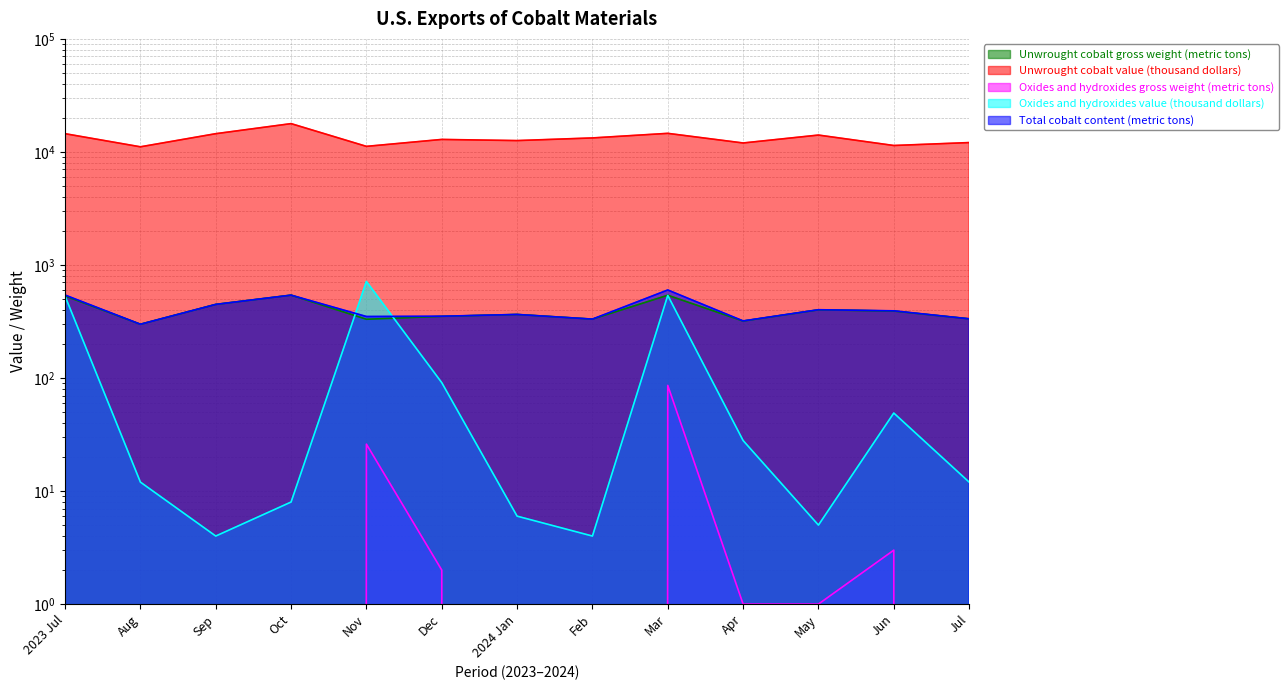

List the series in order of their peak value, lowest first.

Oxides and hydroxides gross weight (metric tons), Unwrought cobalt gross weight (metric tons), Total cobalt content (metric tons), Oxides and hydroxides value (thousand dollars), Unwrought cobalt value (thousand dollars)